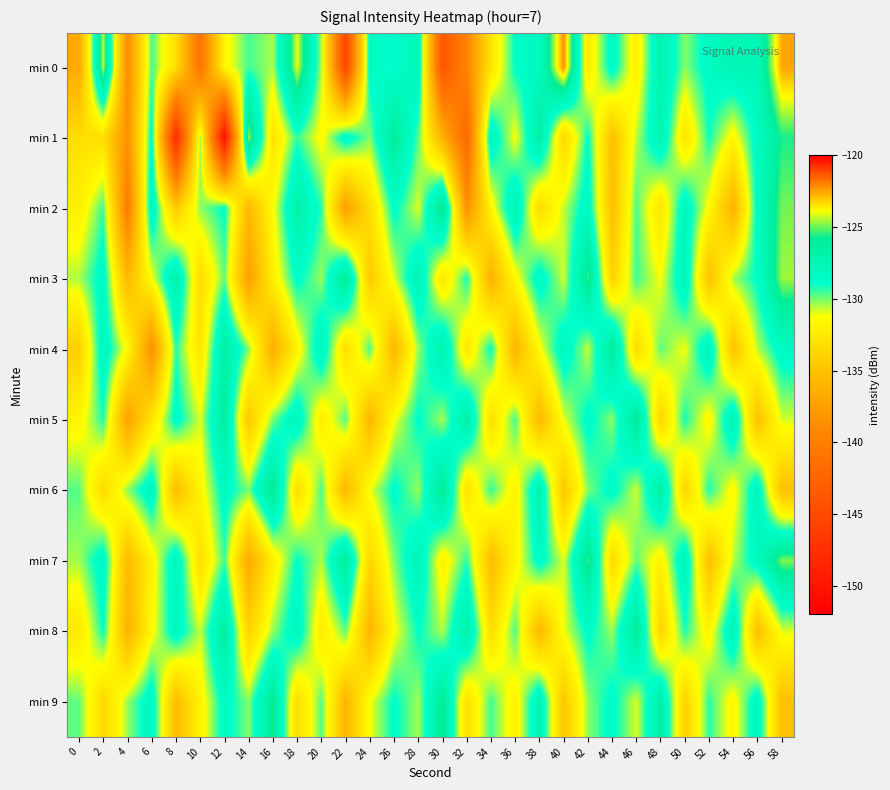

Reading right to left, list all the values displayed in this chart.

min 0: 58=-122.5	56=-127.7	54=-127.4	52=-128.4	50=-130.2	48=-127.0	46=-132.2	44=-128.3	42=-132.5	40=-122.2	38=-128.2	36=-128.9	34=-132.8	32=-139.5	30=-144.0	28=-127.7	26=-129.0	24=-128.4	22=-145.4	20=-130.5	18=-124.0	16=-130.5	14=-129.5	12=-131.7	10=-141.1	8=-133.2	6=-129.6	4=-138.9	2=-124.2	0=-136.9
min 1: 58=-125.6	56=-128.3	54=-131.7	52=-129.1	50=-132.8	48=-127.4	46=-130.6	44=-135.2	42=-128.9	40=-133.7	38=-126.5	36=-131.3	34=-127.8	32=-142.1	30=-136.2	28=-129.7	26=-125.9	24=-130.1	22=-128.3	20=-131.5	18=-129.4	16=-132.9	14=-124.5	12=-150.4	10=-130.3	8=-147.9	6=-128.6	4=-138.6	2=-133.1	0=-133.2
min 2: 58=-124.9	56=-128.4	54=-136.2	52=-131.5	50=-127.9	48=-132.8	46=-129.6	44=-135.3	42=-128.1	40=-130.7	38=-133.4	36=-127.2	34=-131.8	32=-138.6	30=-125.4	28=-130.9	26=-128.7	24=-133.2	22=-137.5	20=-129.3	18=-126.8	16=-131.4	14=-135.7	12=-128.9	10=-130.2	8=-134.6	6=-127.8	4=-140.3	2=-129.5	0=-132.1
min 3: 58=-124.6	56=-128.8	54=-130.4	52=-135.1	50=-127.6	48=-131.2	46=-129.5	44=-133.9	42=-125.3	40=-130.8	38=-128.2	36=-131.6	34=-136.3	32=-129.1	30=-132.7	28=-127.4	26=-130.9	24=-134.5	22=-125.8	20=-130.3	18=-128.7	16=-132.1	14=-137.6	12=-129.8	10=-133.4	8=-126.9	6=-131.2	4=-135.7	2=-128.3	0=-130.5
min 4: 58=-128.3	56=-130.6	54=-135.0	52=-127.5	50=-131.2	48=-129.8	46=-133.4	44=-125.9	42=-130.7	40=-128.0	38=-131.4	36=-136.1	34=-128.9	32=-132.6	30=-127.1	28=-130.3	26=-135.8	24=-129.6	22=-133.2	20=-127.7	18=-131.9	16=-136.5	14=-130.1	12=-126.4	10=-132.8	8=-129.3	6=-138.7	4=-131.5	2=-127.9	0=-134.2
min 5: 58=-130.8	56=-135.2	54=-127.3	52=-131.7	50=-129.1	48=-133.8	46=-125.7	44=-130.2	42=-128.6	40=-131.0	38=-135.7	36=-129.5	34=-133.1	32=-126.6	30=-130.4	28=-128.8	26=-131.2	24=-135.9	22=-129.7	20=-132.3	18=-127.8	16=-130.0	14=-134.6	12=-126.2	10=-130.9	8=-128.5	6=-132.7	4=-137.4	2=-129.2	0=-131.8
min 6: 58=-135.1	56=-127.8	54=-131.6	52=-129.2	50=-133.9	48=-126.4	46=-130.8	44=-128.5	42=-130.1	40=-134.7	38=-127.2	36=-131.9	34=-129.4	32=-133.0	30=-125.6	28=-130.3	26=-128.7	24=-131.1	22=-135.8	20=-129.6	18=-133.2	16=-125.5	14=-130.0	12=-128.4	10=-131.8	8=-135.4	6=-127.9	4=-130.2	2=-133.5	0=-129.7
min 7: 58=-124.8	56=-128.2	54=-130.6	52=-135.2	50=-127.5	48=-132.0	46=-129.8	44=-133.4	42=-125.3	40=-130.9	38=-128.4	36=-131.8	34=-135.5	32=-129.3	30=-132.0	28=-127.6	26=-130.1	24=-133.7	22=-126.0	20=-130.5	18=-128.9	16=-132.2	14=-136.8	12=-129.5	10=-133.2	8=-127.7	6=-131.9	4=-135.6	2=-128.1	0=-130.4
min 8: 58=-130.9	56=-135.3	54=-127.4	52=-131.8	50=-129.2	48=-133.9	46=-125.8	44=-130.3	42=-128.7	40=-131.1	38=-135.8	36=-129.6	34=-133.2	32=-126.7	30=-130.5	28=-128.9	26=-131.3	24=-136.0	22=-129.8	20=-132.4	18=-127.9	16=-130.3	14=-133.9	12=-126.2	10=-130.7	8=-128.1	6=-131.5	4=-136.2	2=-129.0	0=-132.6
min 9: 58=-135.2	56=-127.9	54=-131.7	52=-129.3	50=-134.0	48=-126.5	46=-130.9	44=-128.6	42=-130.2	40=-134.8	38=-127.3	36=-132.0	34=-129.5	32=-133.1	30=-125.7	28=-130.4	26=-128.8	24=-131.2	22=-135.9	20=-129.7	18=-133.3	16=-125.6	14=-130.1	12=-128.5	10=-131.9	8=-135.5	6=-128.0	4=-130.3	2=-133.6	0=-129.8